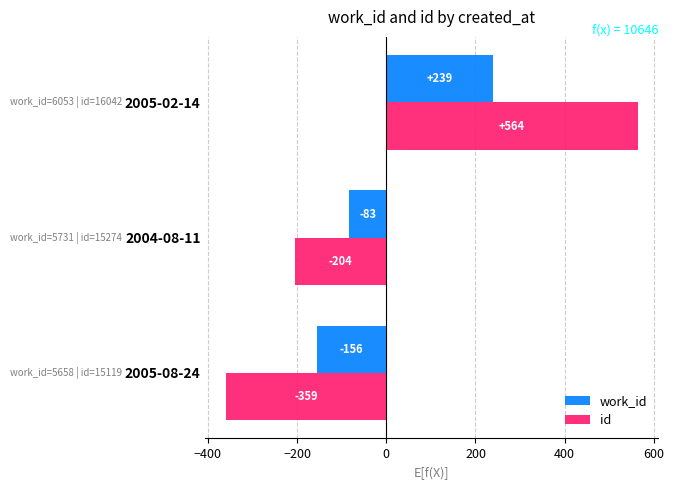

Is it true that work_id equals -83.0 at 2004-08-11?

True